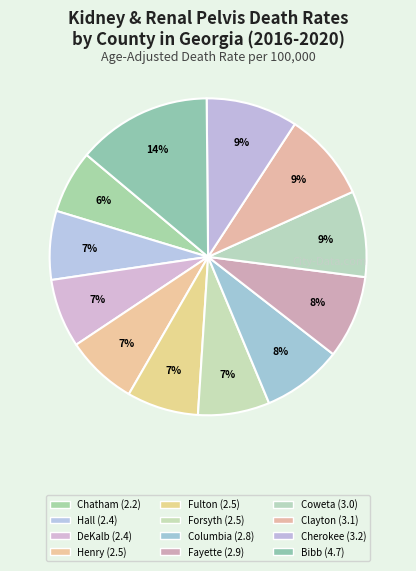

How many segments does this pie chart have?

12